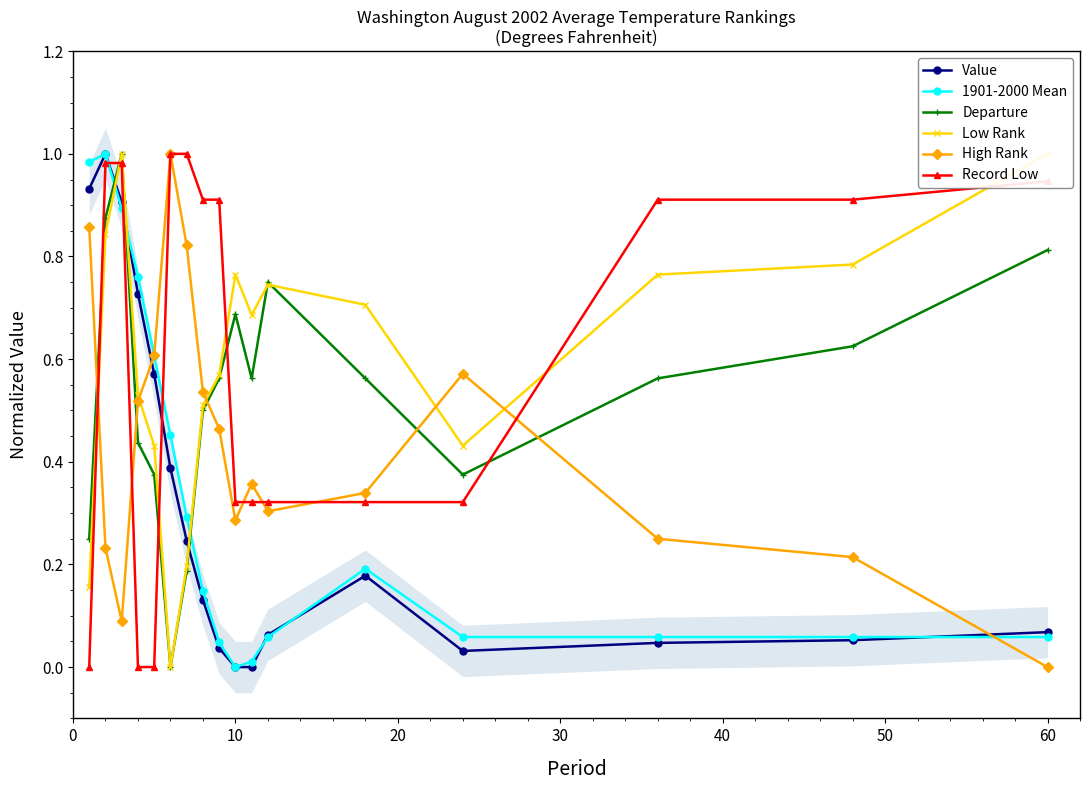

After their last crossing, which series has the higher values: Record Low or Value?

Record Low